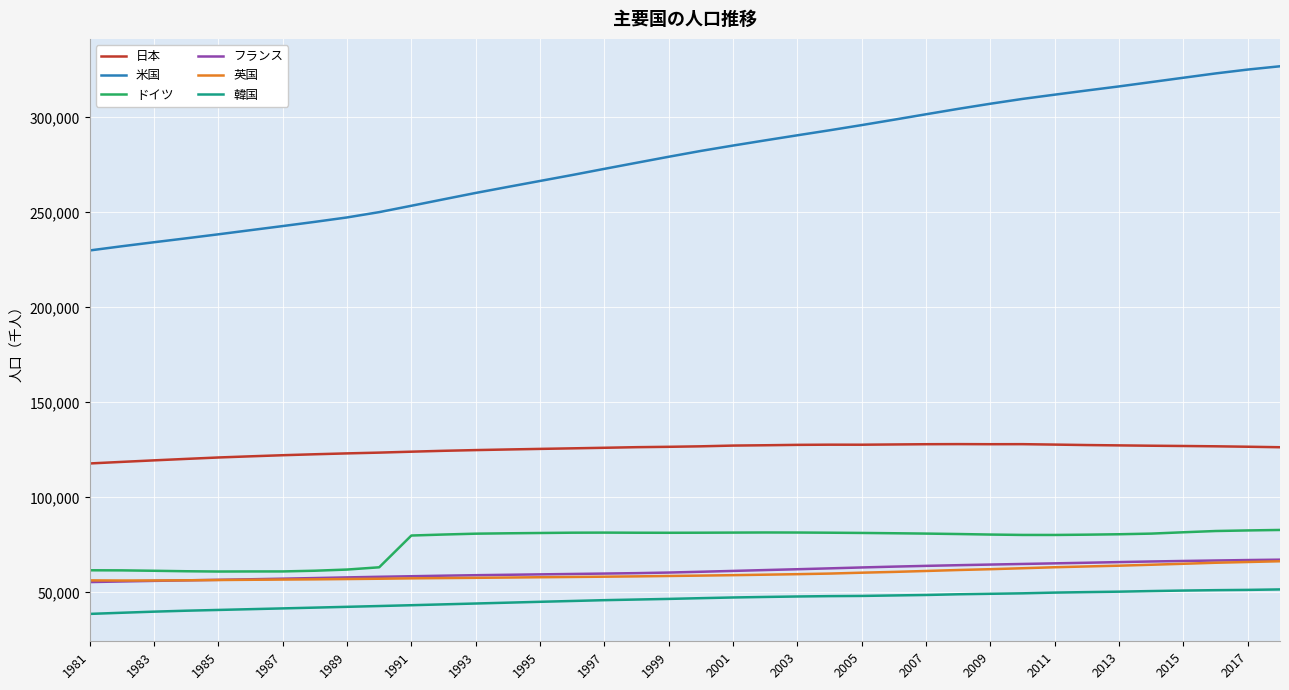

What is the maximum value for 日本?

128084